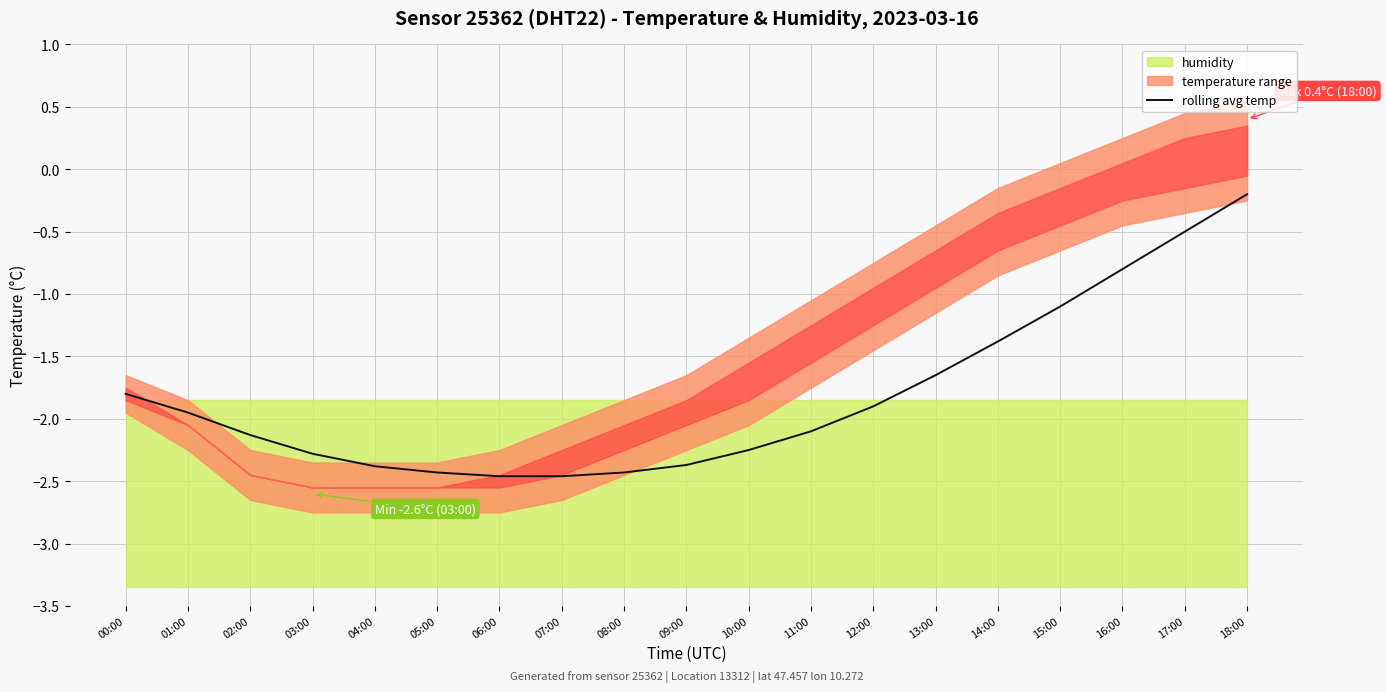

What is the approximate value at 16:00?

-0.8